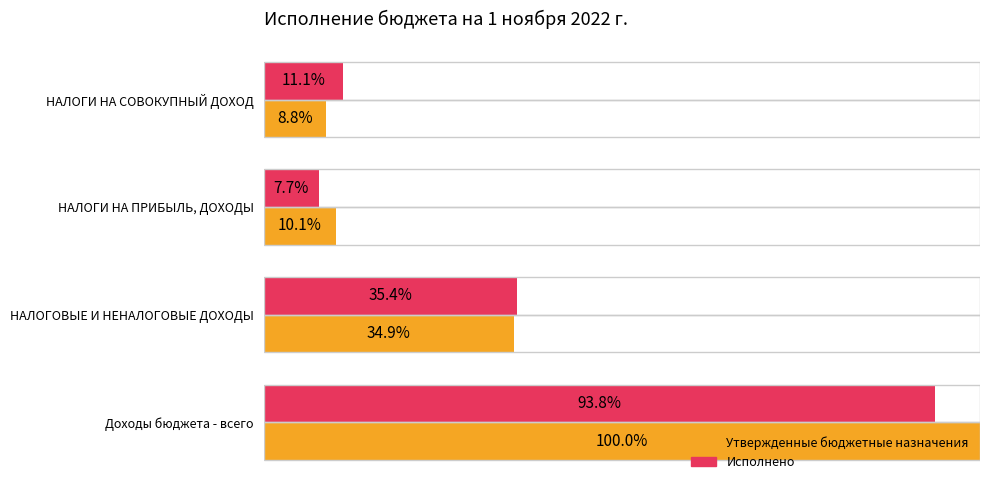

Which series has the widest spread of values?

Утвержденные бюджетные назначения